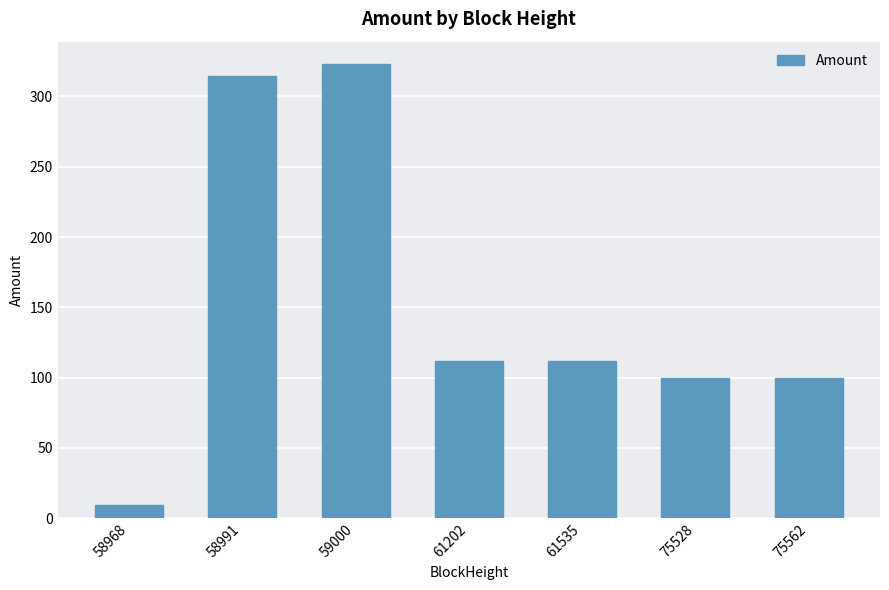

Are the bars grouped side by side (vs. stacked)?

No